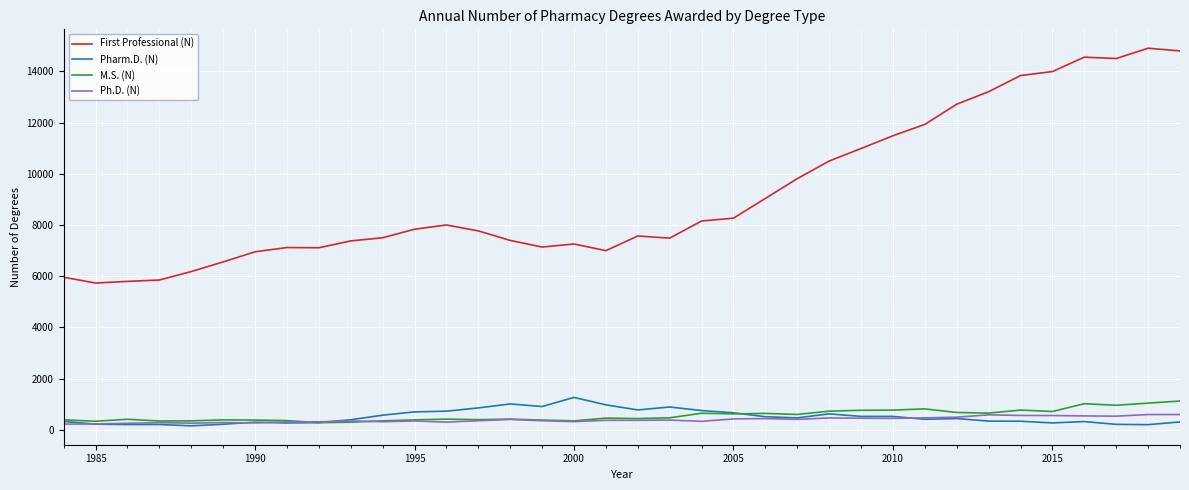

True or false: First Professional (N) and Pharm.D. (N) cross at least once.

False